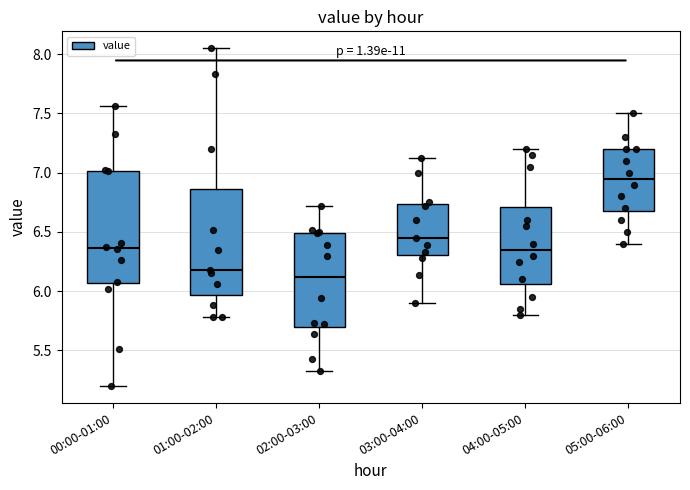

Reading left to right, transcribe this box plot: for each box, give where its median line is, the range the box spans, and where its two whiskers end, as read against the y-axis. The values are not printed on the chart, so give them approximately, as read against the axis.

00:00-01:00: median 6.35, box 6.05 to 7.00, whiskers 5.20 to 7.55
01:00-02:00: median 6.20, box 5.95 to 6.85, whiskers 5.80 to 8.05
02:00-03:00: median 6.10, box 5.70 to 6.50, whiskers 5.35 to 6.70
03:00-04:00: median 6.45, box 6.30 to 6.75, whiskers 5.90 to 7.10
04:00-05:00: median 6.35, box 6.05 to 6.70, whiskers 5.80 to 7.20
05:00-06:00: median 6.95, box 6.70 to 7.20, whiskers 6.40 to 7.50